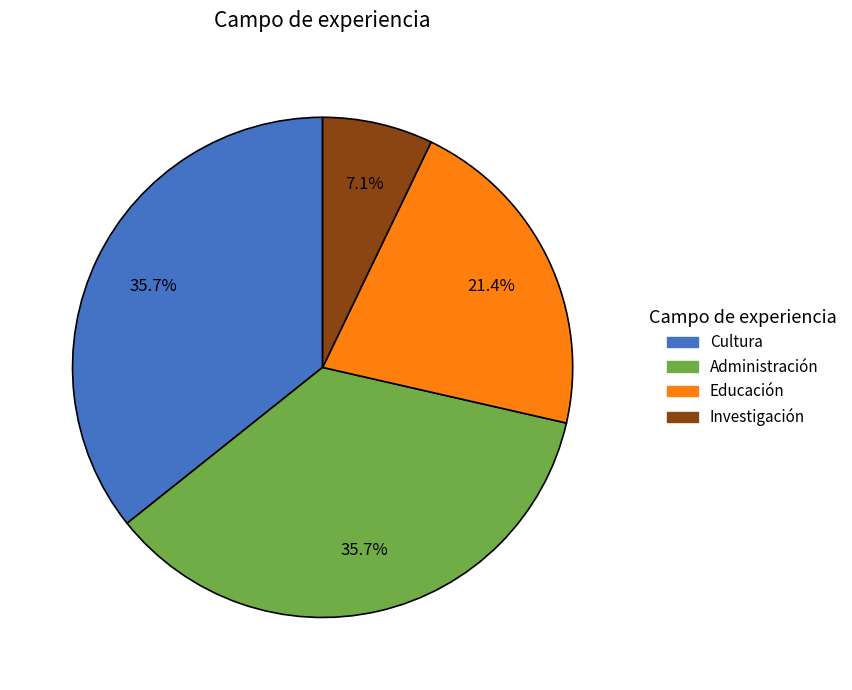

Does any single category account for the majority?

No